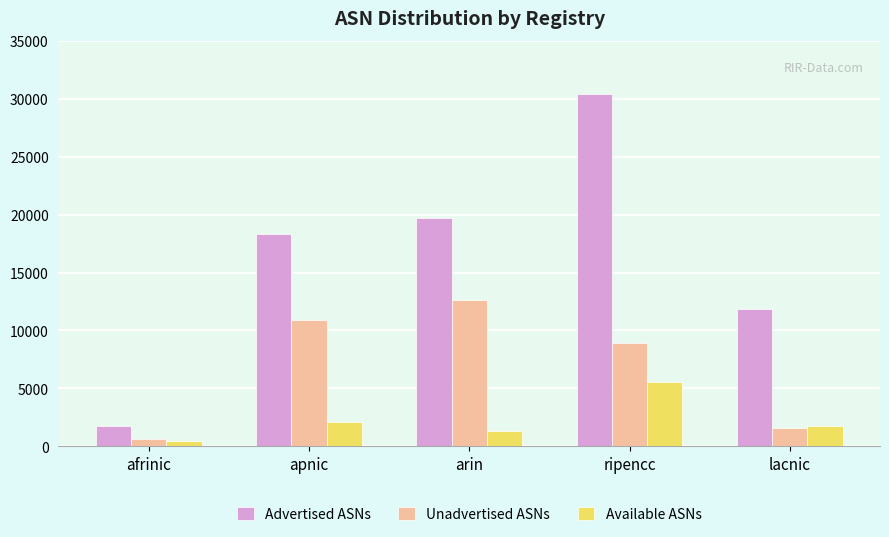

What is the difference between the Available ASNs values at afrinic and ripencc?

5037